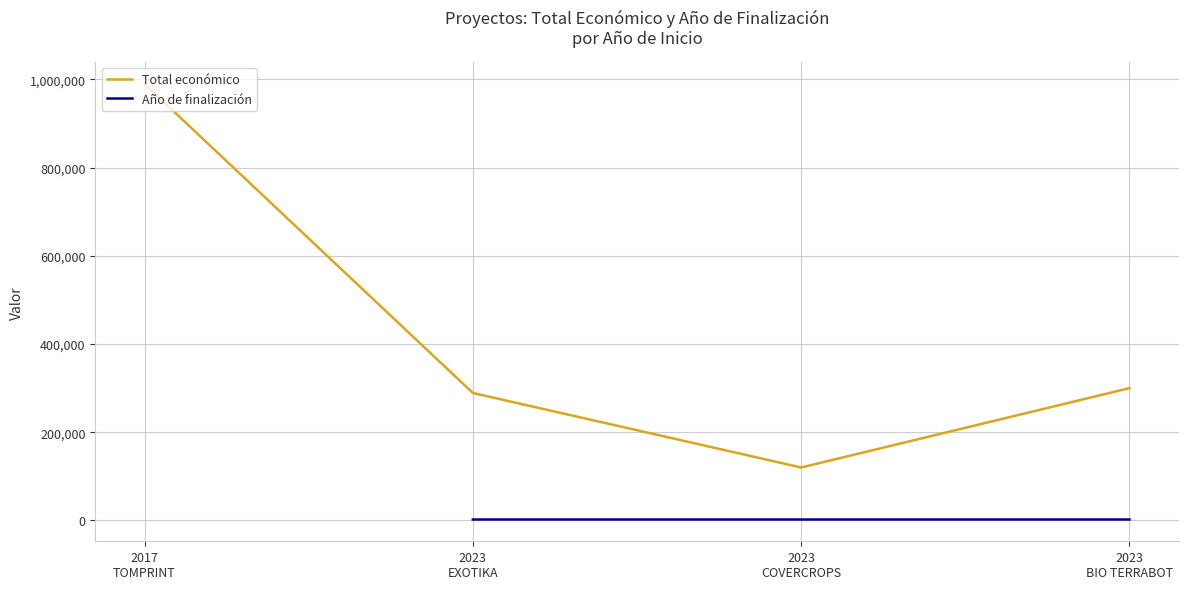

How many interior local valleys does the Total económico series have?

1